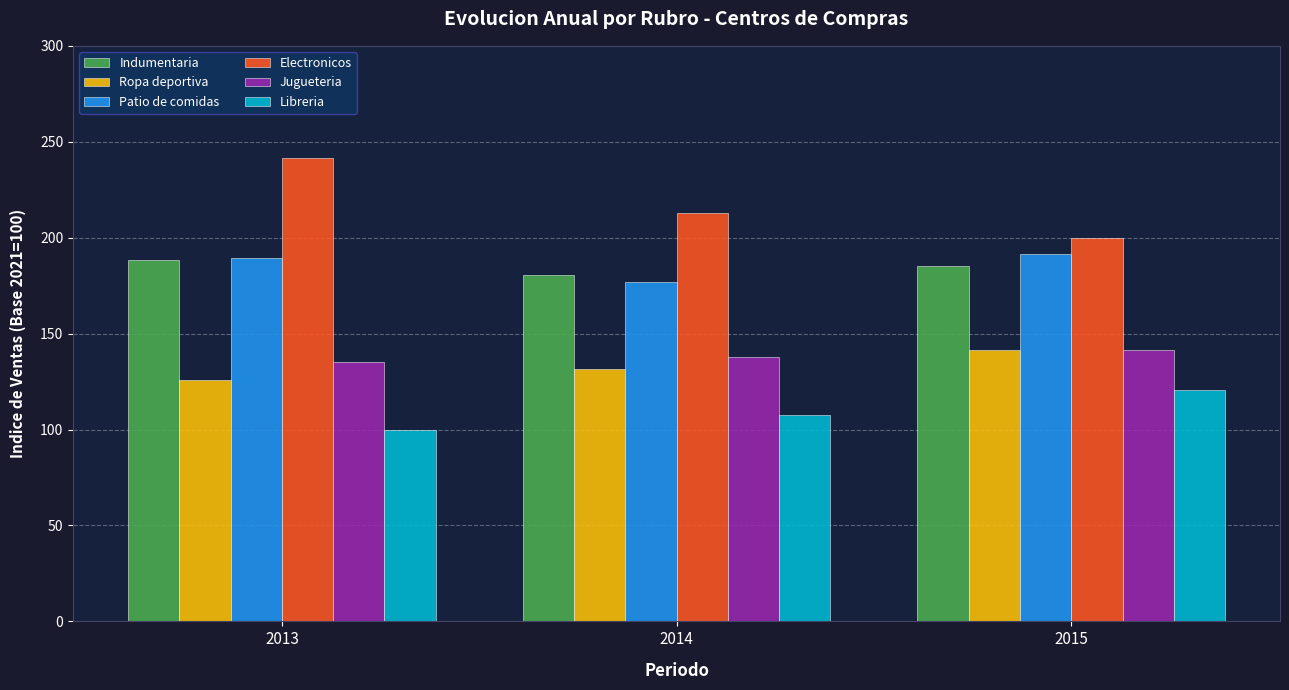

The value of Indumentaria at 2013 is 66.0. True or false?

False